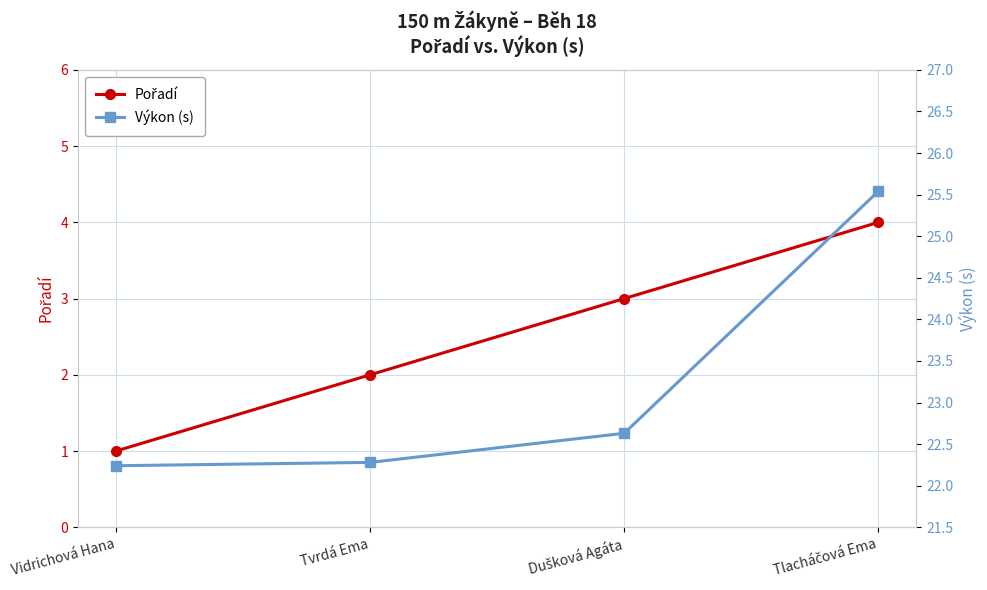

What is the sum of the Výkon (s) values at Tlacháčová Ema and Vidrichová Hana?

47.8